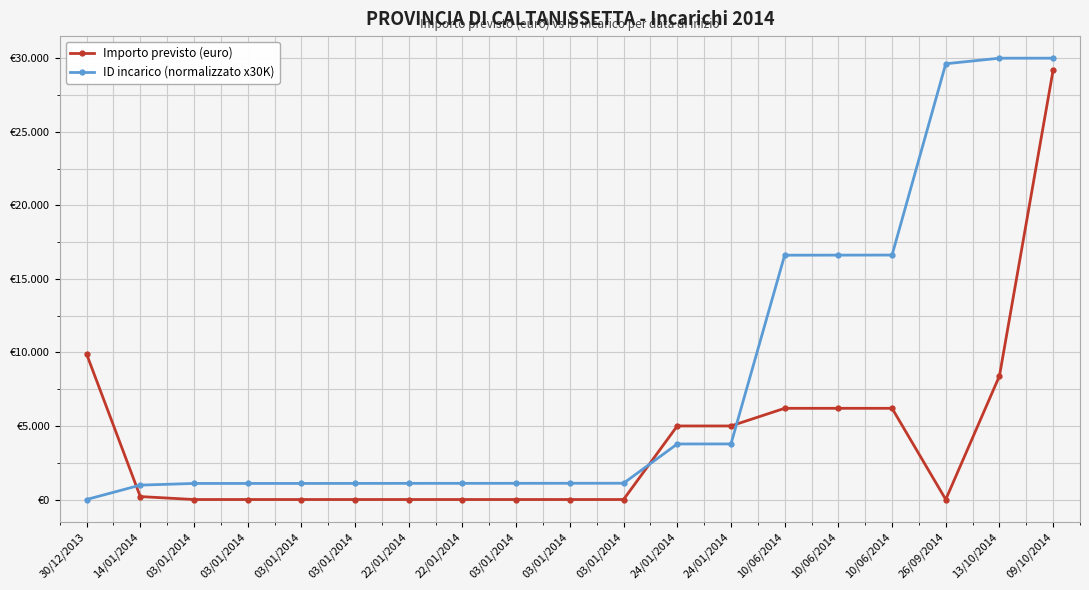

The value of ID incarico (normalizzato x30K) at 30/12/2013 is -11975.2. True or false?

False